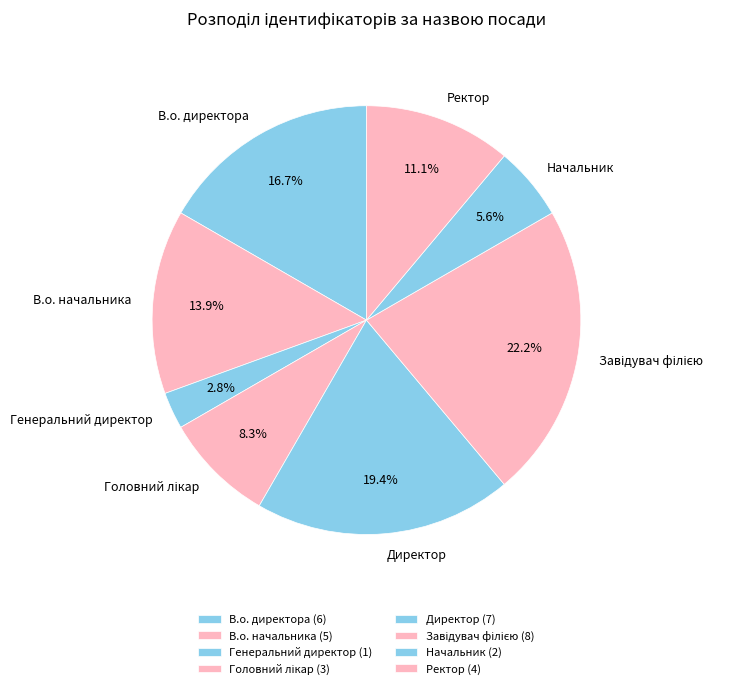

Which has a higher value, Генеральний директор or Директор?

Директор